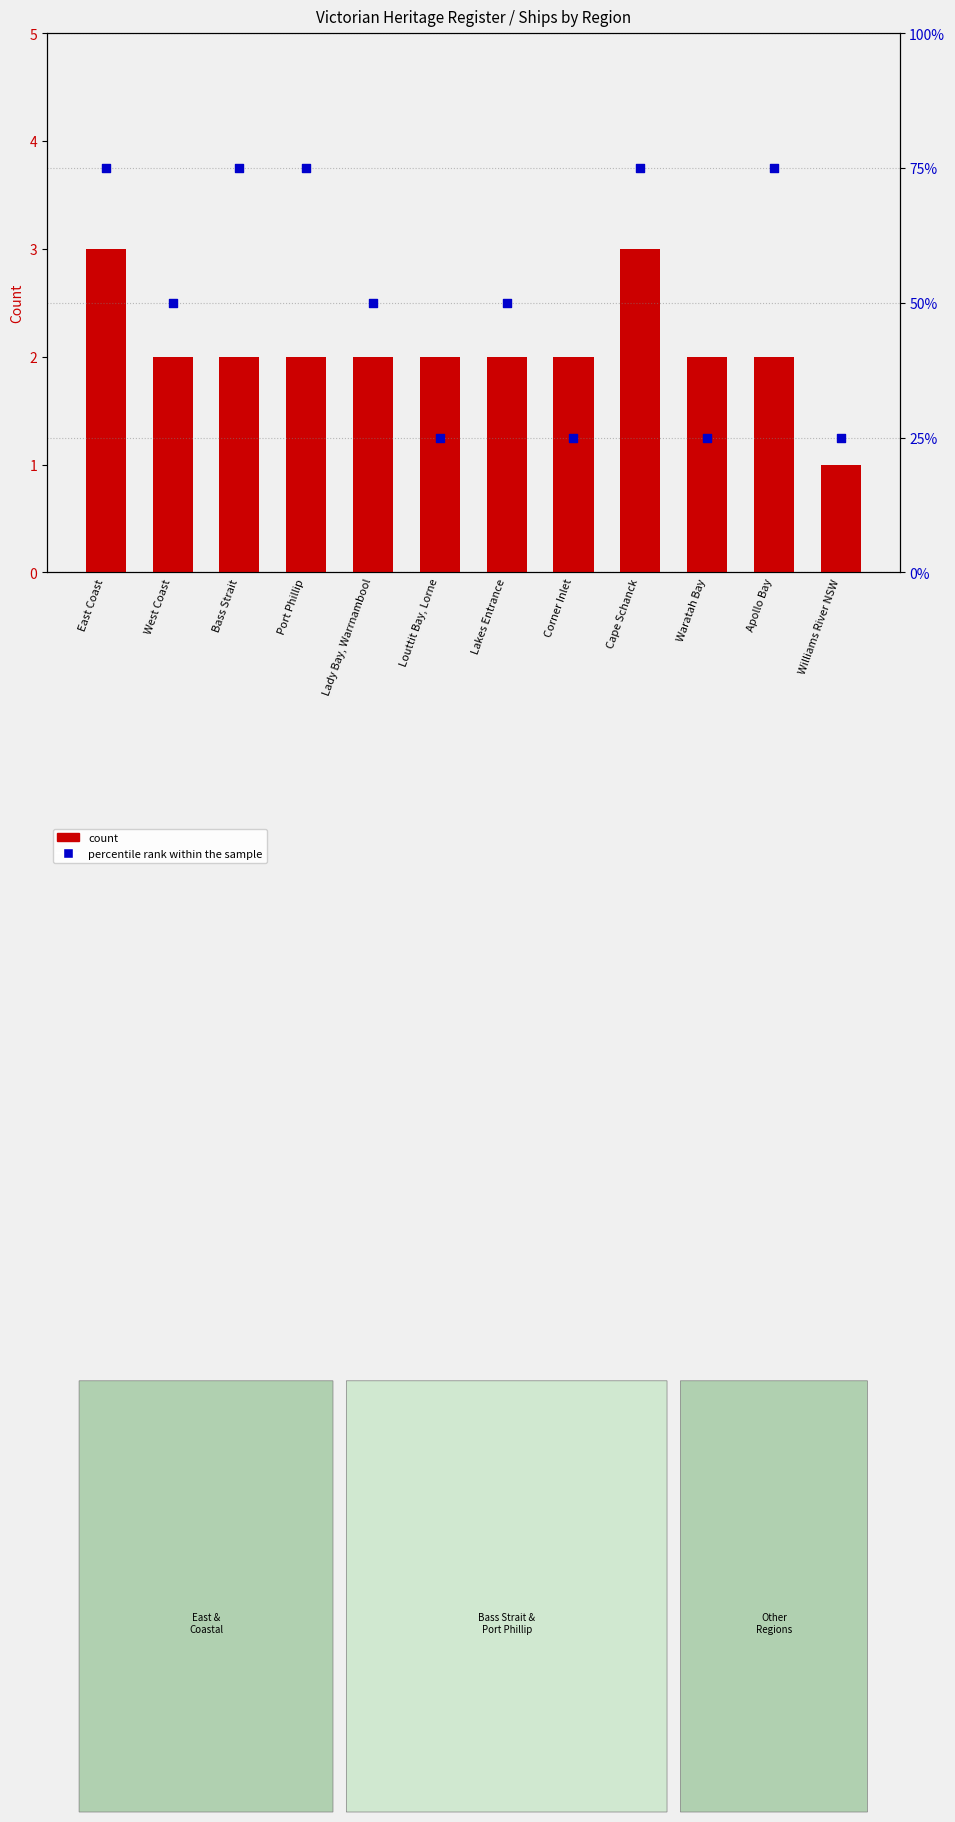

Which series has the largest total across all categories?

percentile rank within the sample